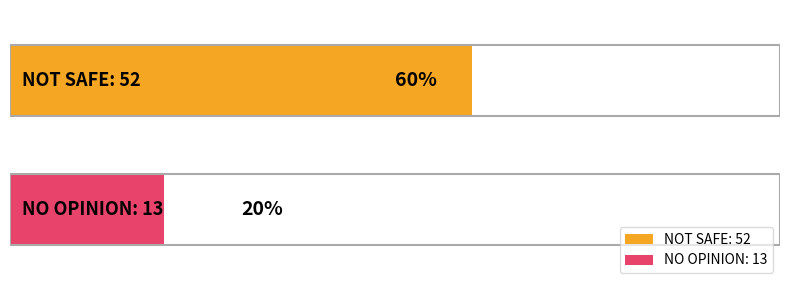

Reading left to right, transcribe all the data shown in this chart.

NOT SAFE: 52=60	NO OPINION: 13=20